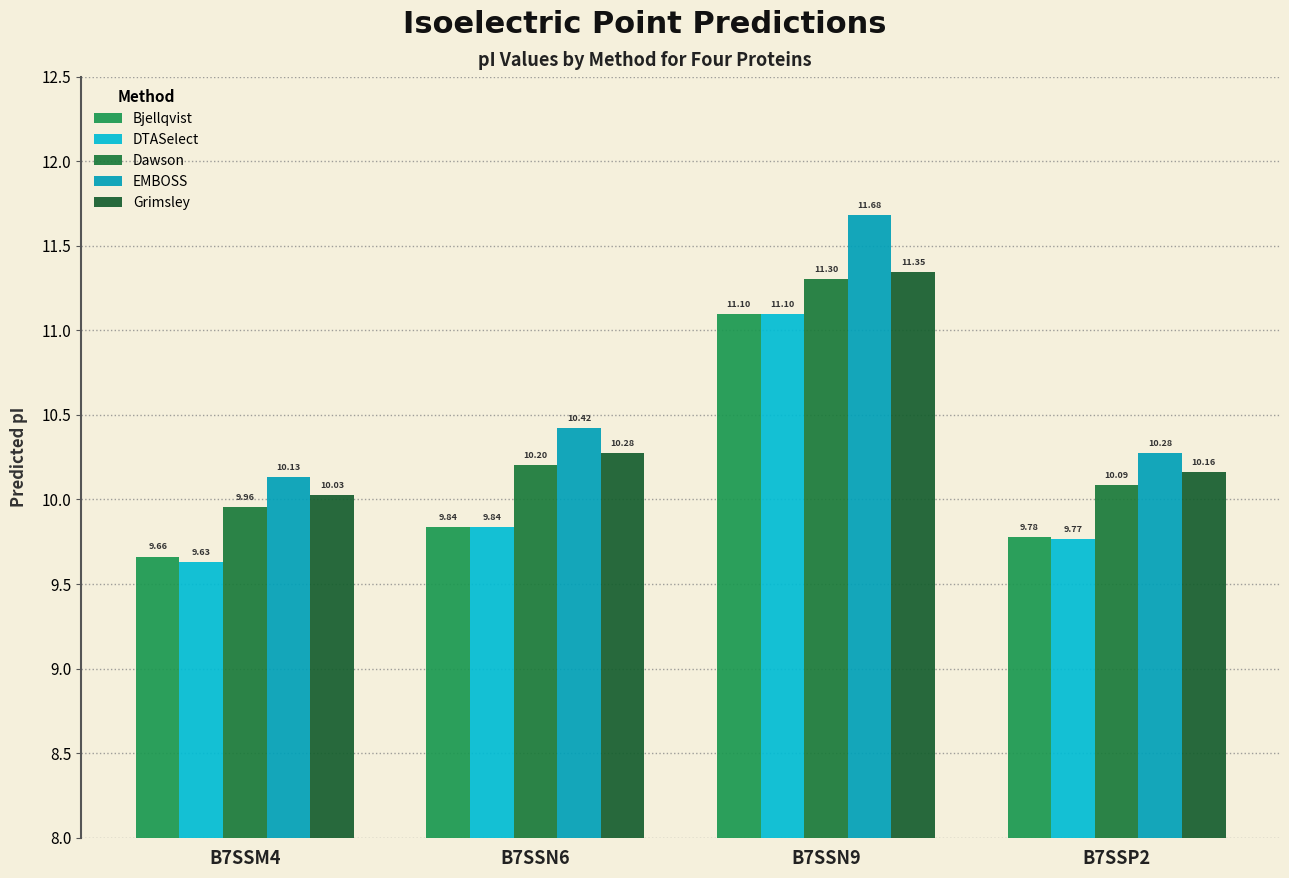

What position from the right is B7SSN6?

3